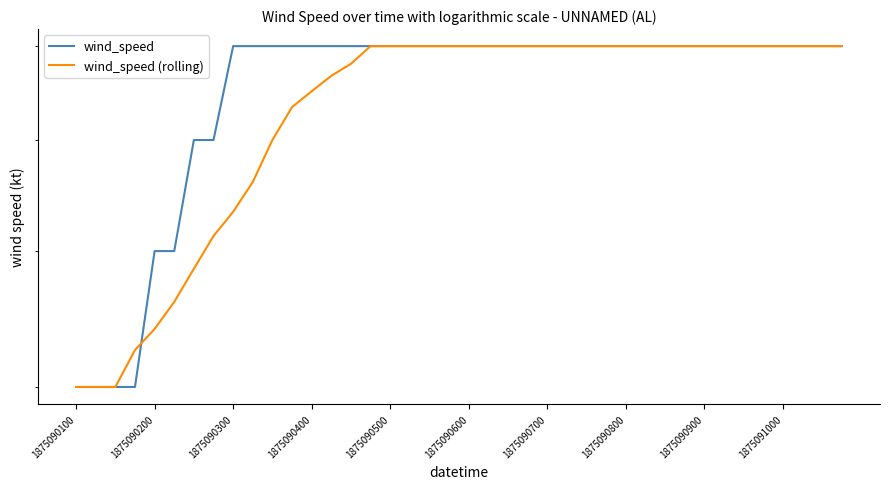

Does the chart display data point markers on the line(s)?

No